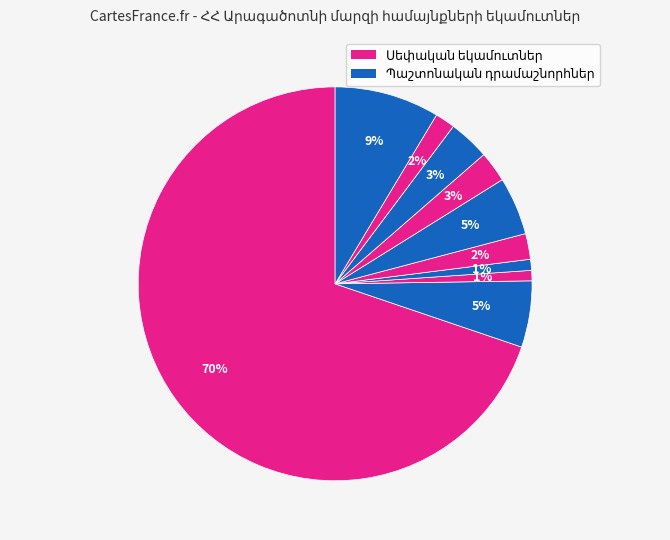

Do Բազմաղբյուր and Ավան together represent more than half of the pie?

No